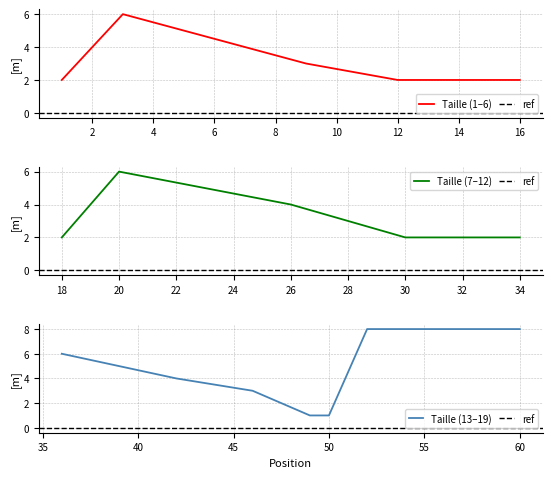

Count the values in the range 2 to 6.

15